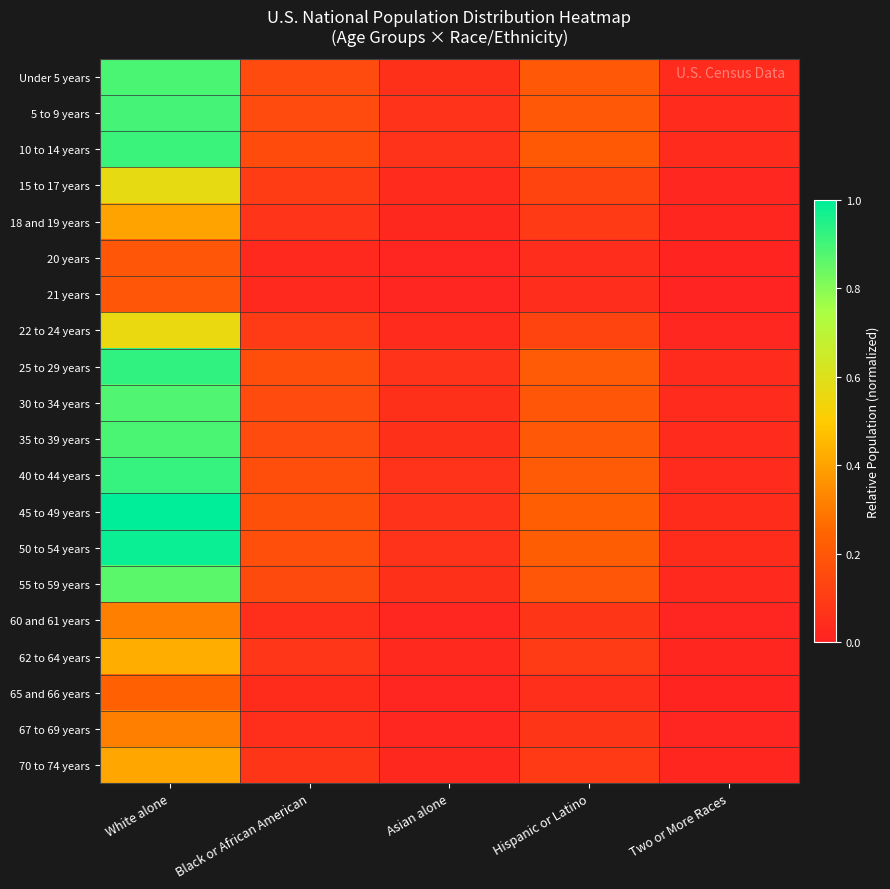

Count the number of data series in this chart.

20